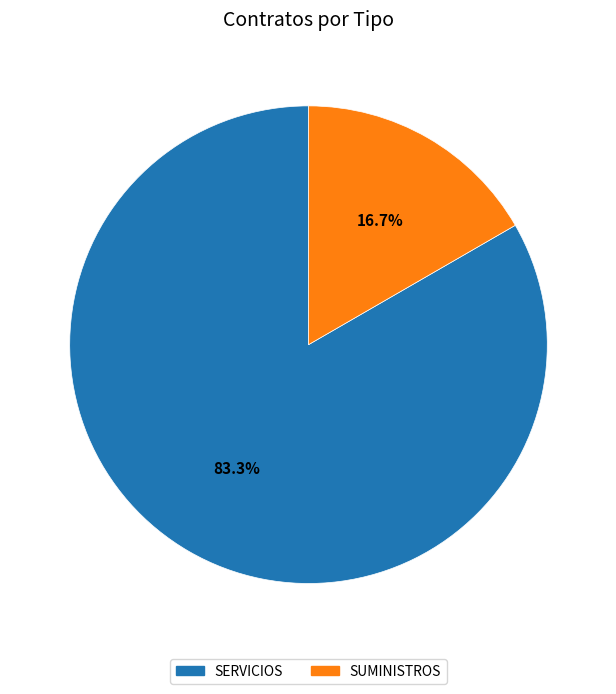

Does SUMINISTROS represent more than half of the total?

No